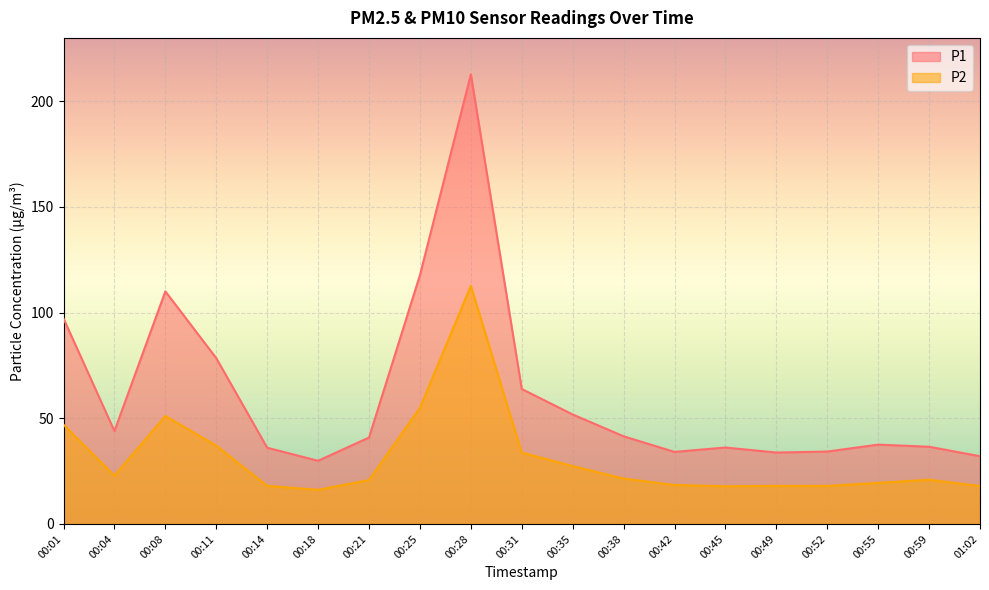

True or false: P2 has a value of 21.5 at 00:38.

True